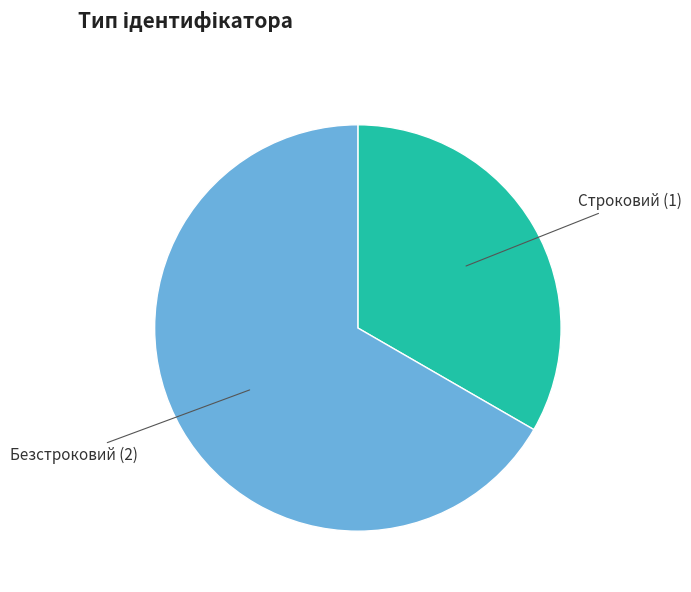

Is it true that Безстроковий is 67% of the pie?

True